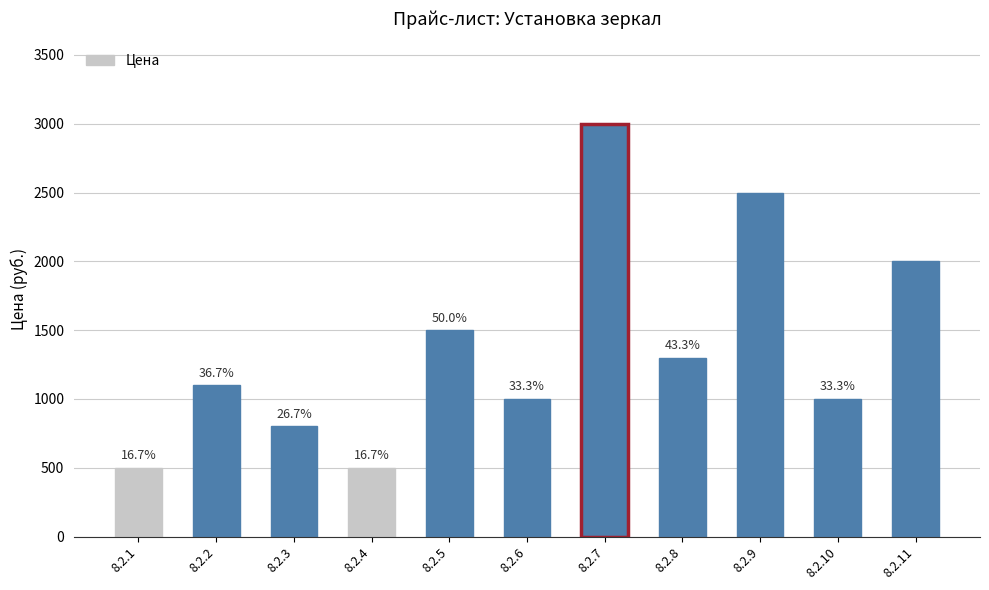

The chart shows a value of 539 at 8.2.5. True or false?

False